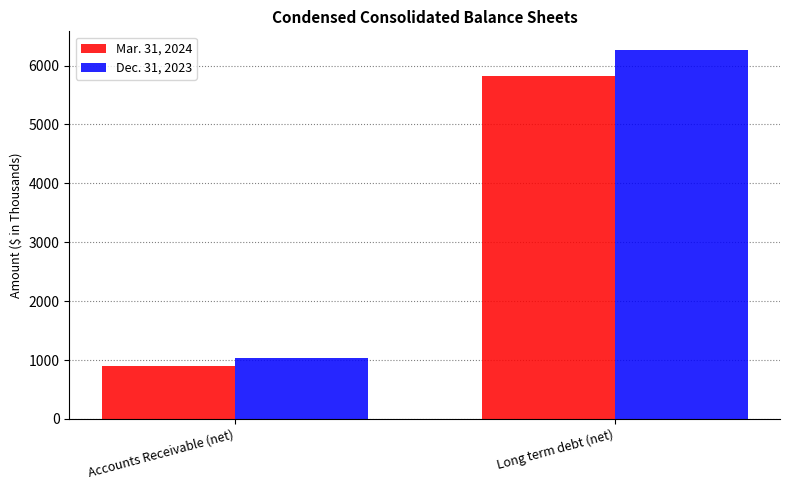

Which series has the widest spread of values?

Dec. 31, 2023